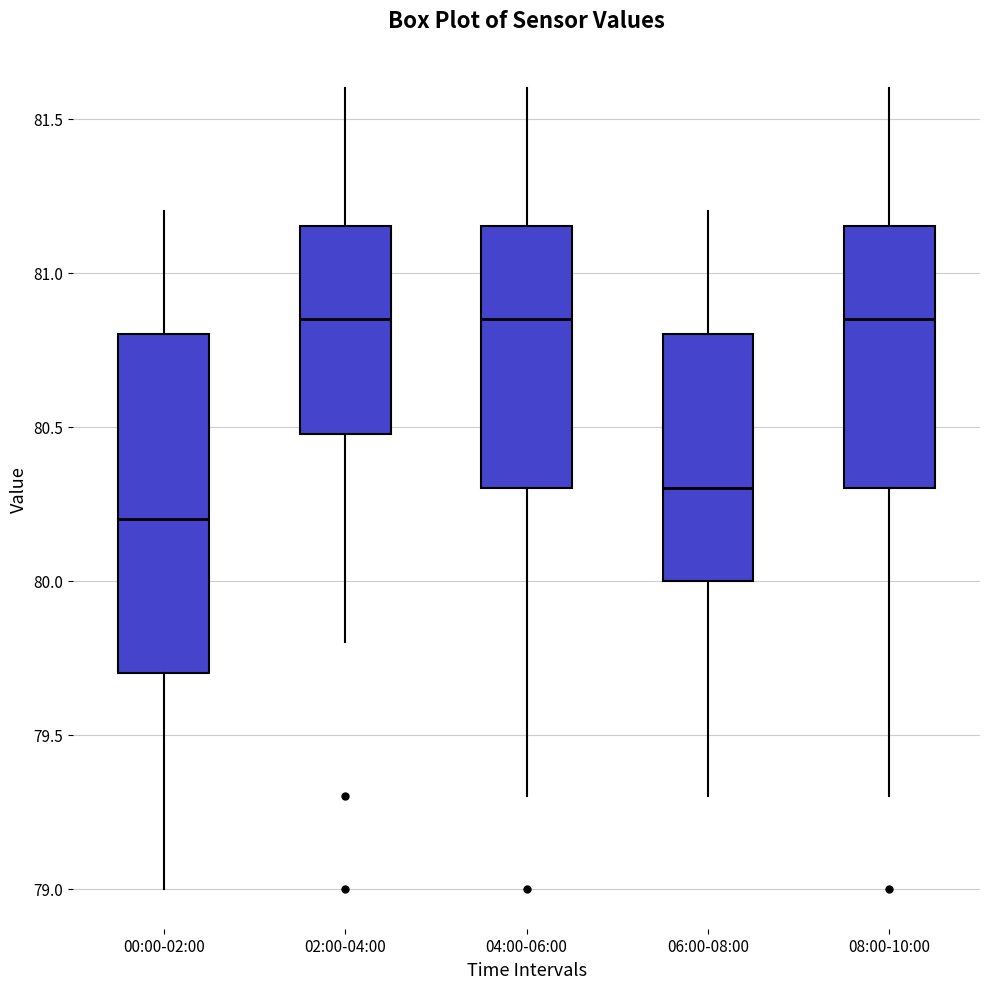

Where does the lower whisker of the box for 02:00-04:00 end on the y-axis? The values are not printed on the chart, so give them approximately, as read against the axis.

79.80